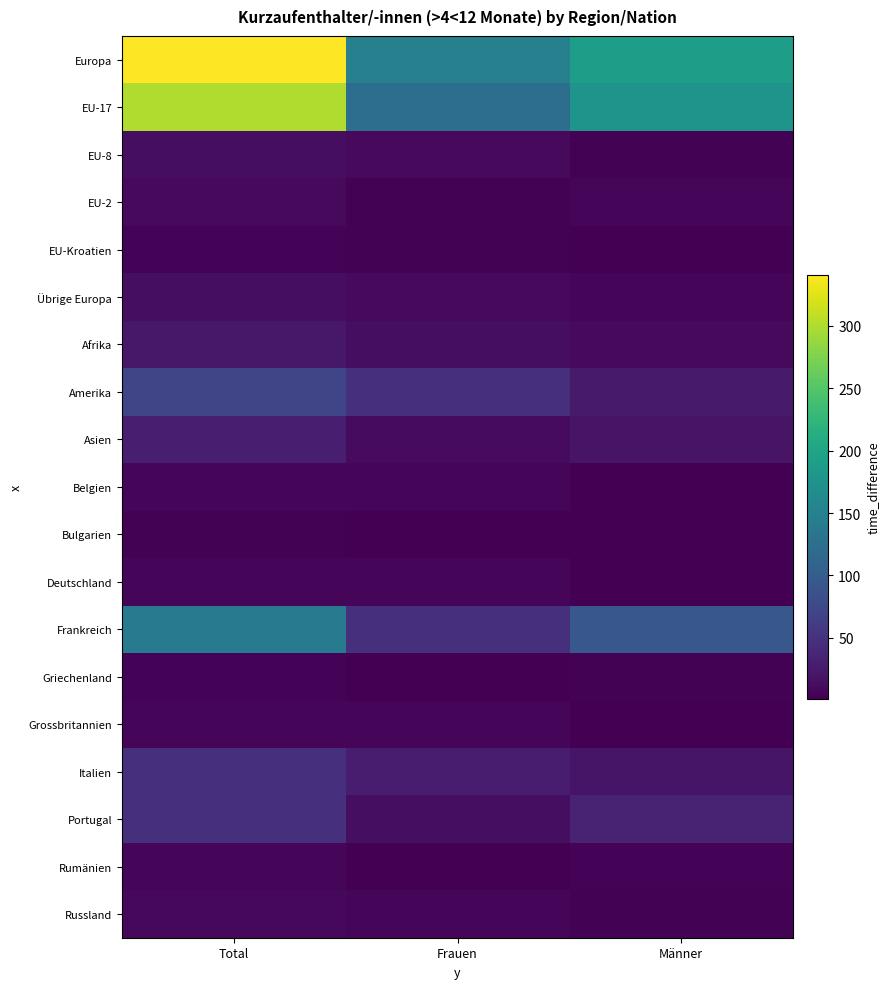

Which series has the largest total across all categories?

Europa